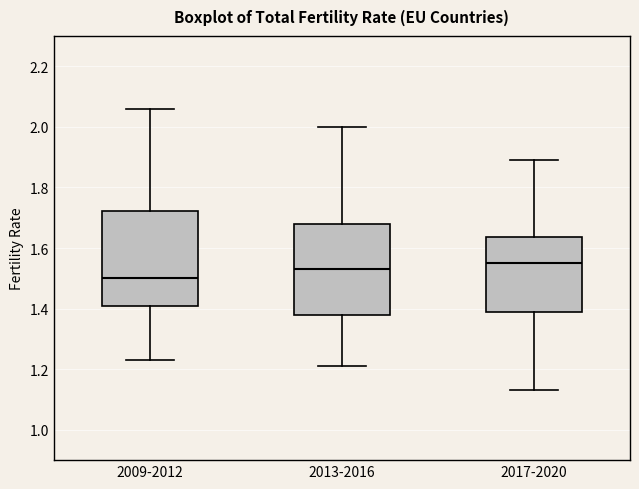

Reading left to right, transcribe this box plot: for each box, give where its median line is, the range the box spans, and where its two whiskers end, as read against the y-axis. The values are not printed on the chart, so give them approximately, as read against the axis.

2009-2012: median 1.50, box 1.40 to 1.72, whiskers 1.24 to 2.06
2013-2016: median 1.54, box 1.38 to 1.68, whiskers 1.22 to 2.00
2017-2020: median 1.56, box 1.40 to 1.64, whiskers 1.14 to 1.90